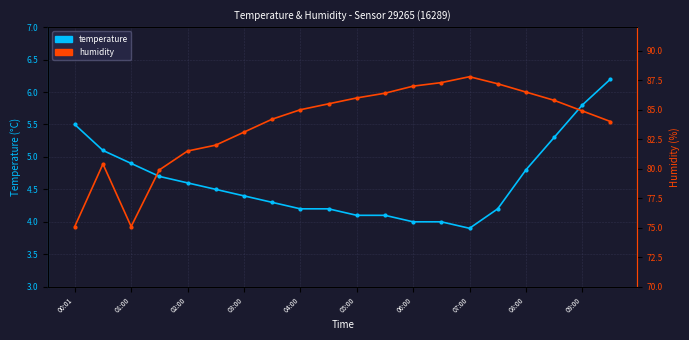

How many data points in humidity are above 85?

9